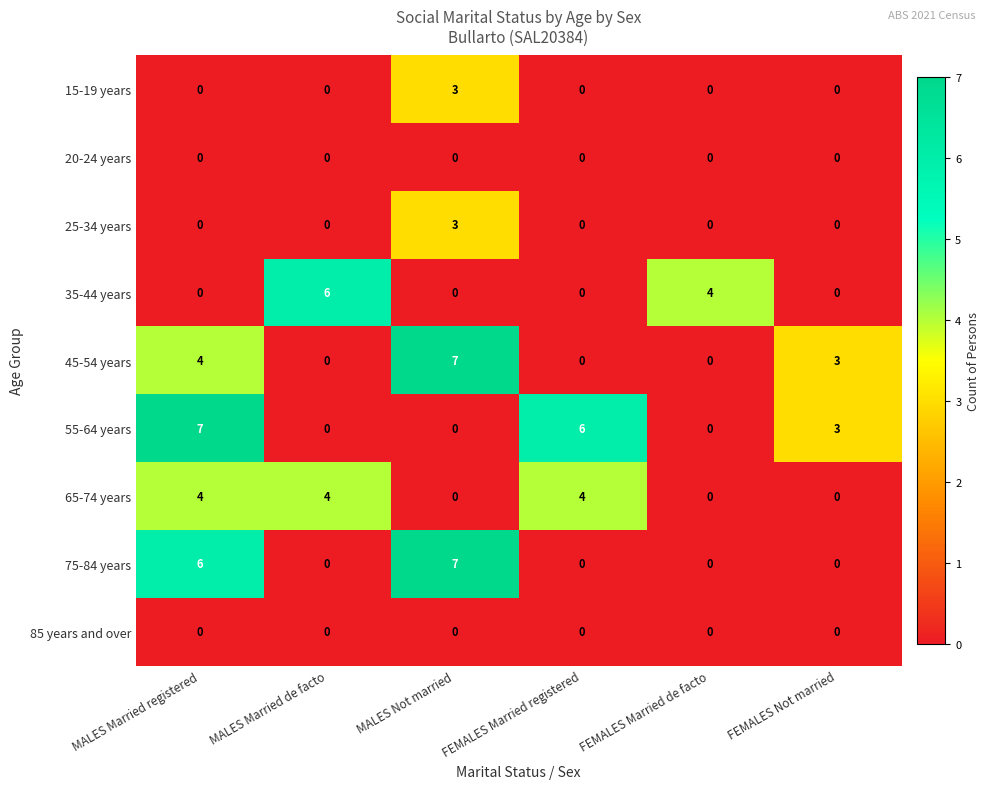

How many data points in 55-64 years are less than 3?

3